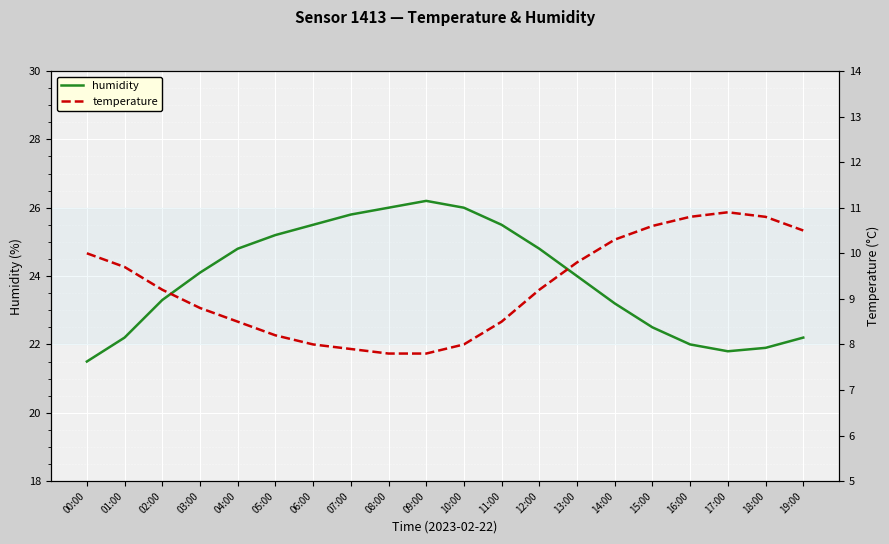

What is the difference between the humidity values at 13:00 and 06:00?

1.5